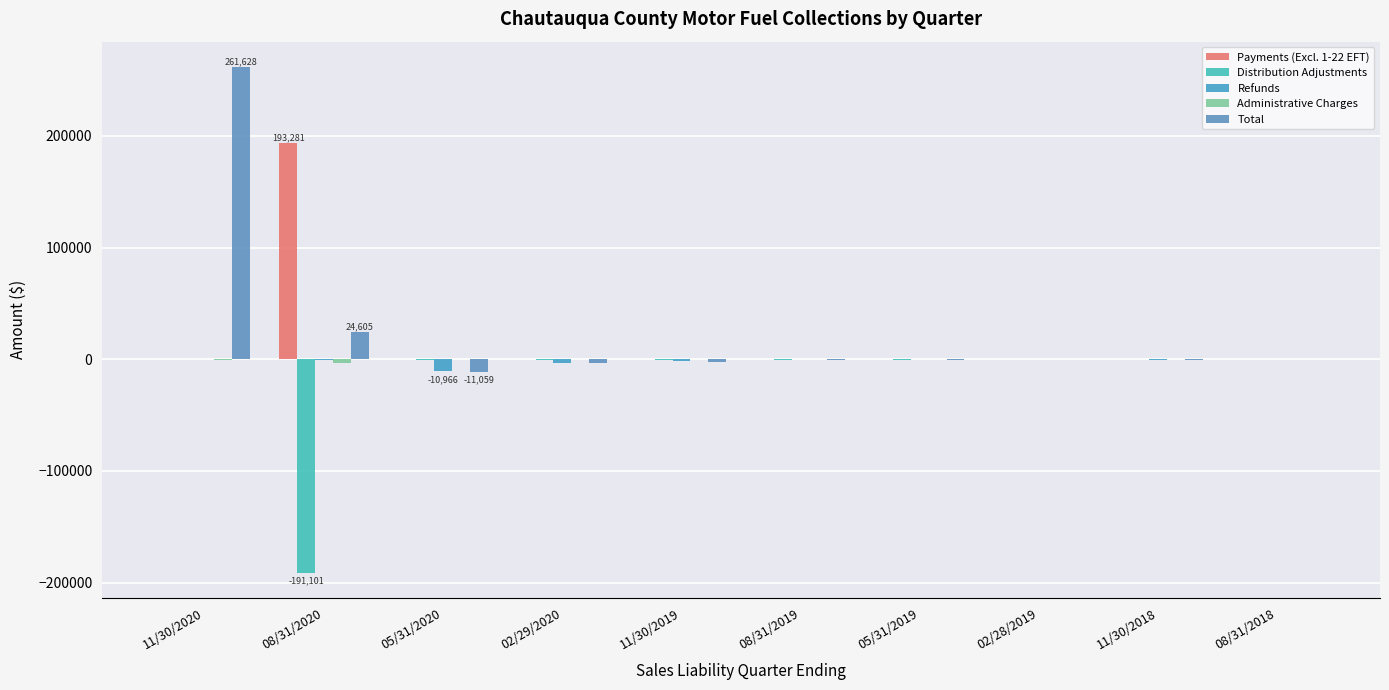

What is the label of the 1st bar from the right?

08/31/2018